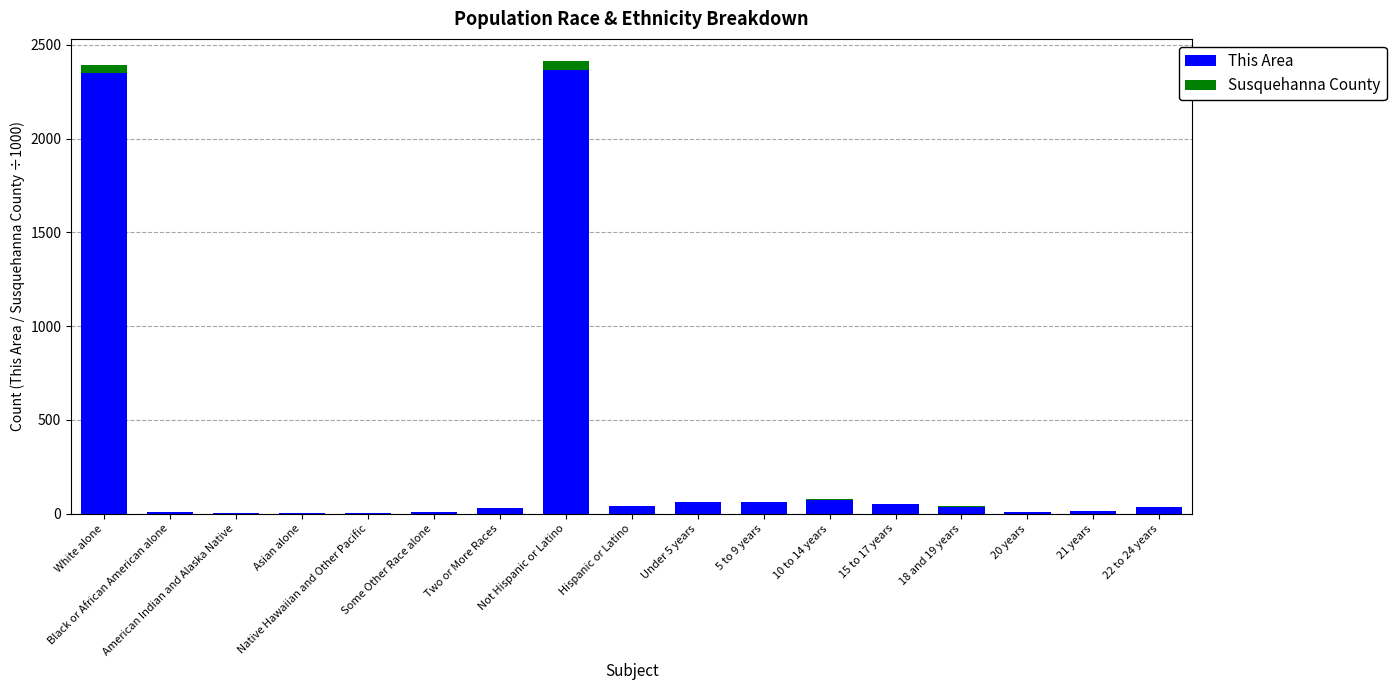

What is the highest value of the This Area series?

2369.0